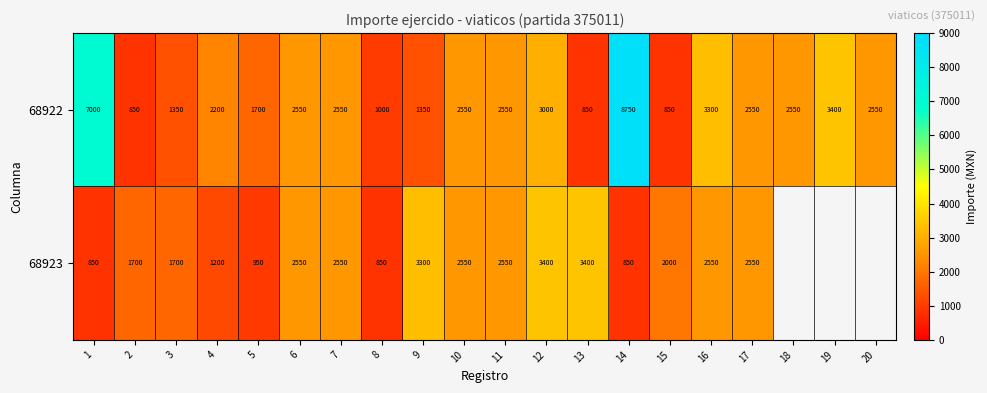

Count the number of data series in this chart.

2